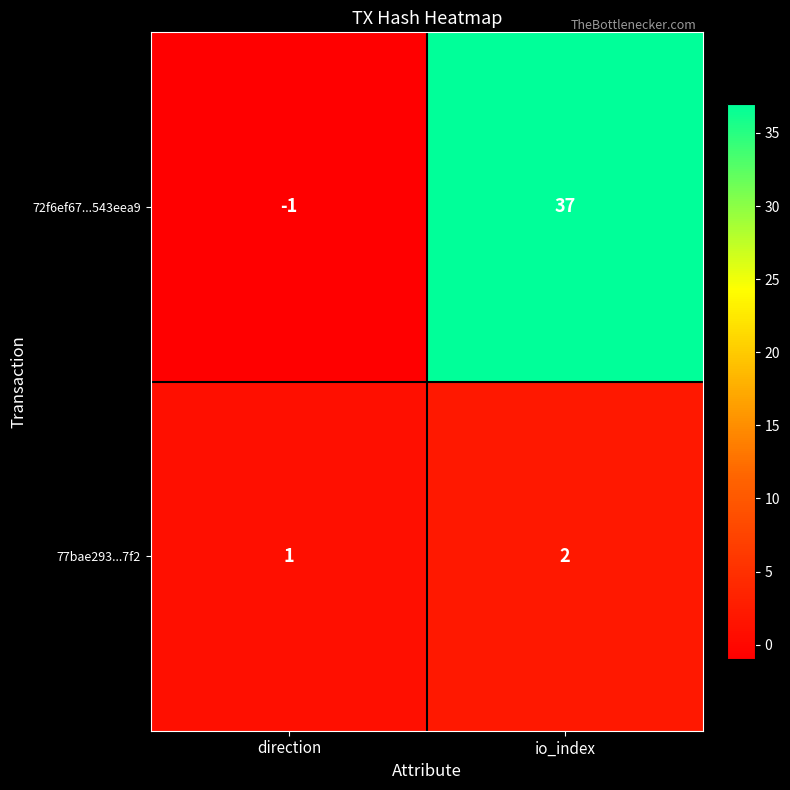

At which category is the sum across all series the highest?

io_index